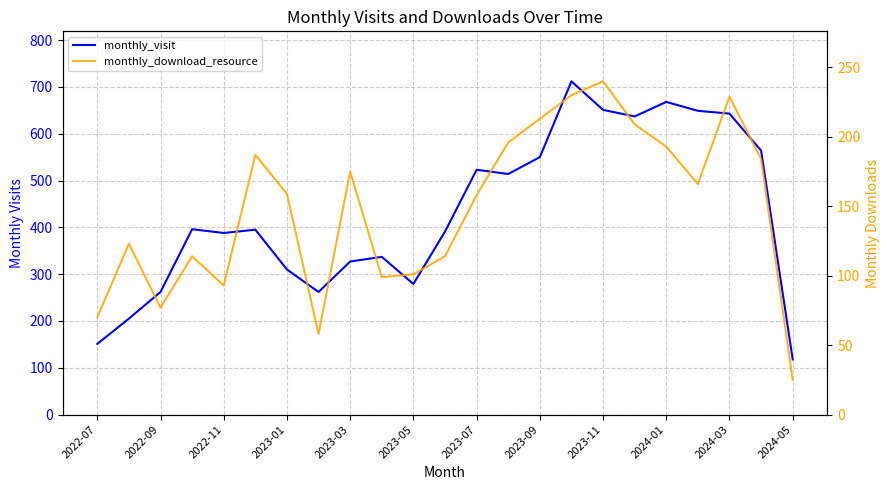

What are all the series names shown in the legend?

monthly_visit, monthly_download_resource